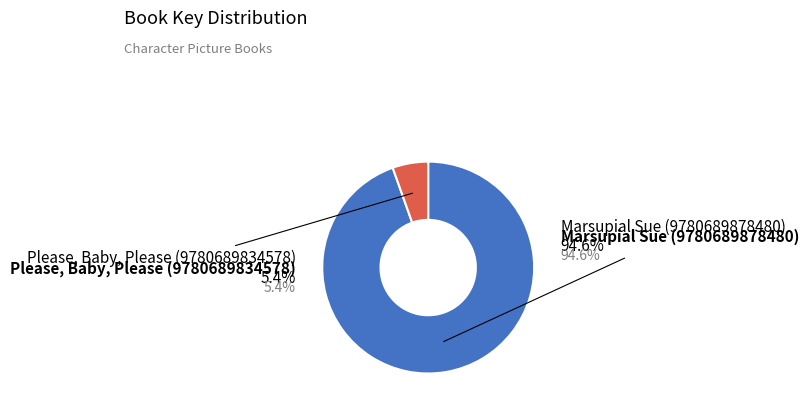

To the nearest percent, what is the average slice percentage?

50%